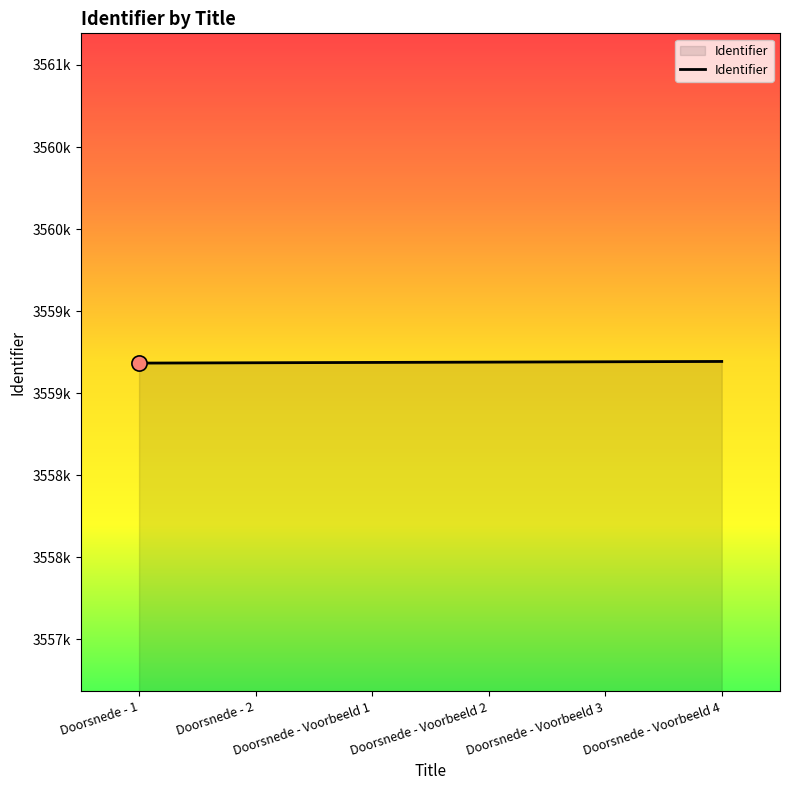

What is the ratio of the value at Doorsnede - Voorbeeld 2 to the value at Doorsnede - Voorbeeld 1?

1.0